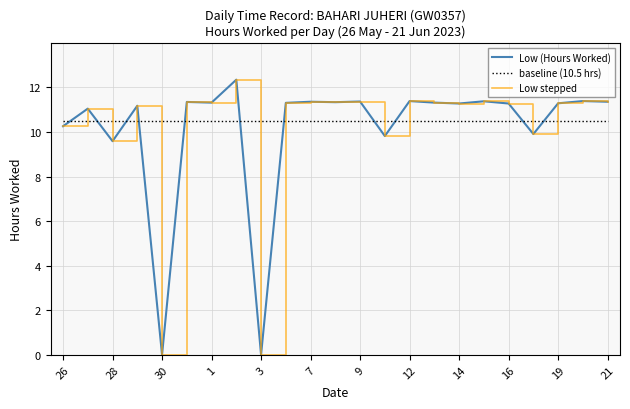

Is this an area chart (filled region under the line)?

No